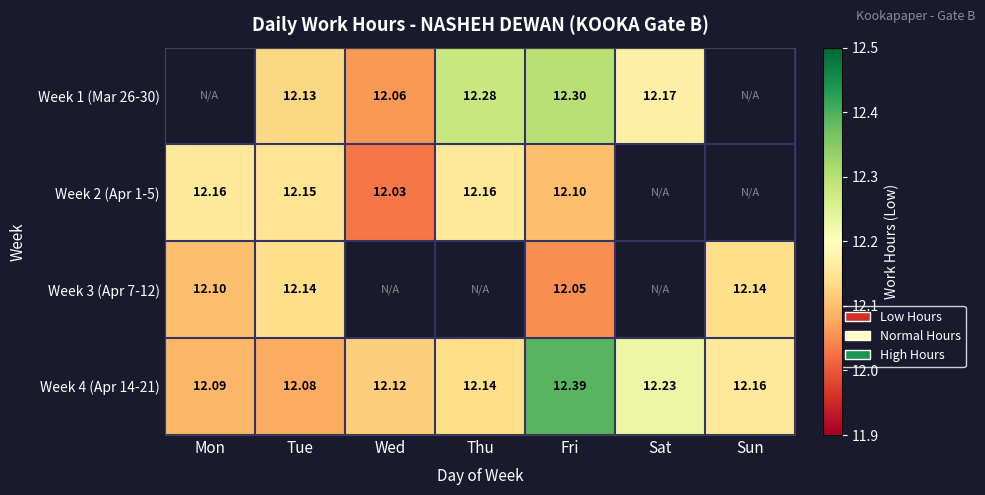

Where is Week 4 (Apr 14-21) nearest to the value 12?

Tue